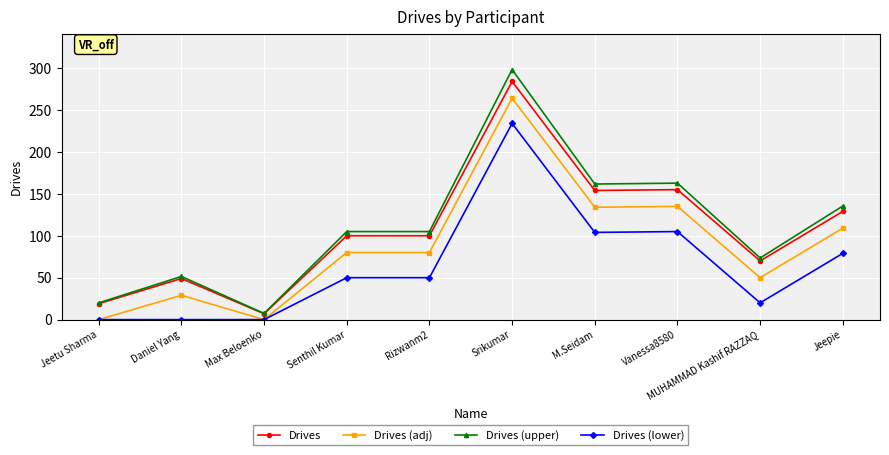

The Drives (upper) series shows 107.1 at MUHAMMAD Kashif RAZZAQ. True or false?

False